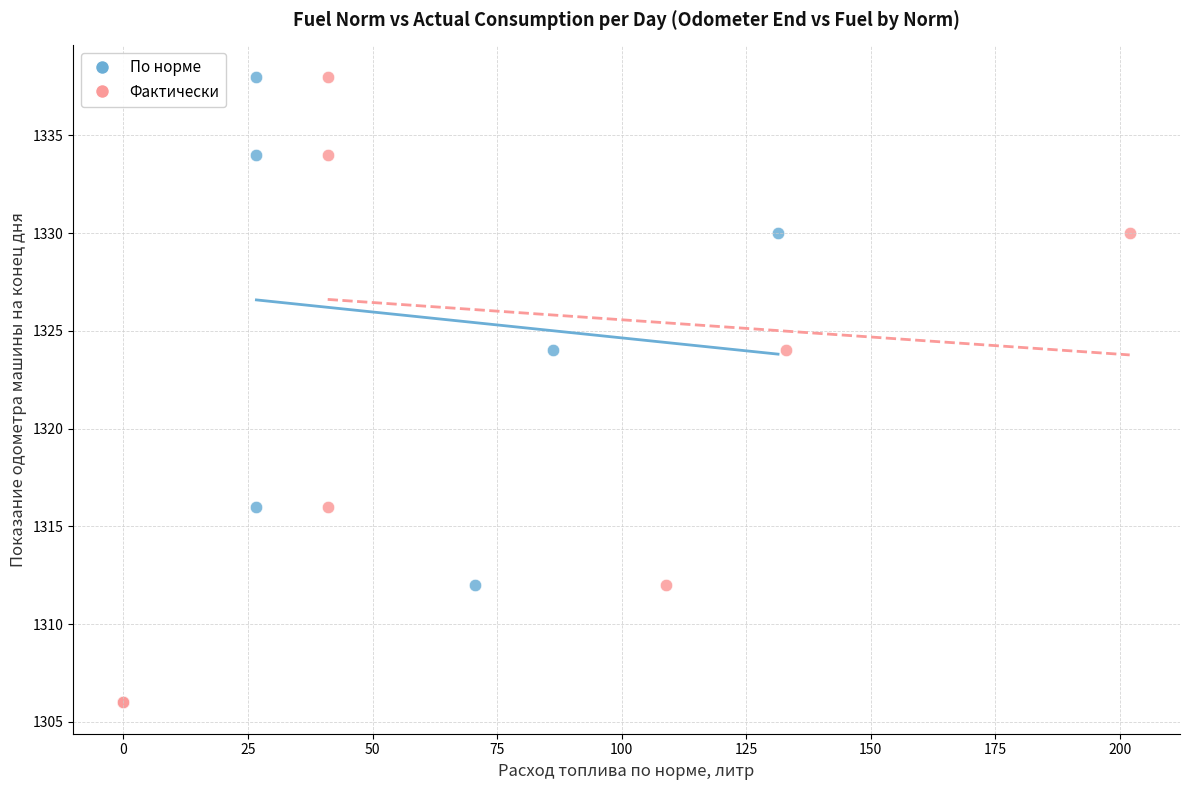

What are all the series names shown in the legend?

По норме, Фактически